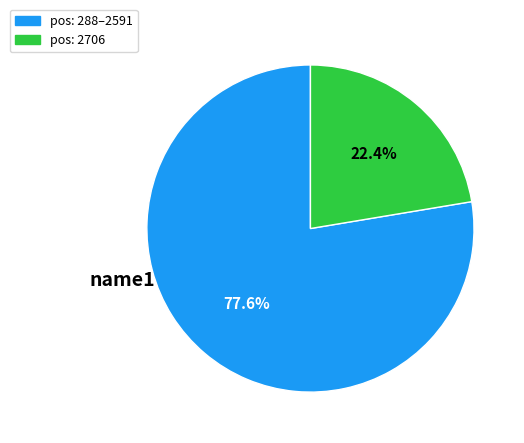

Is there a majority slice in this chart?

Yes